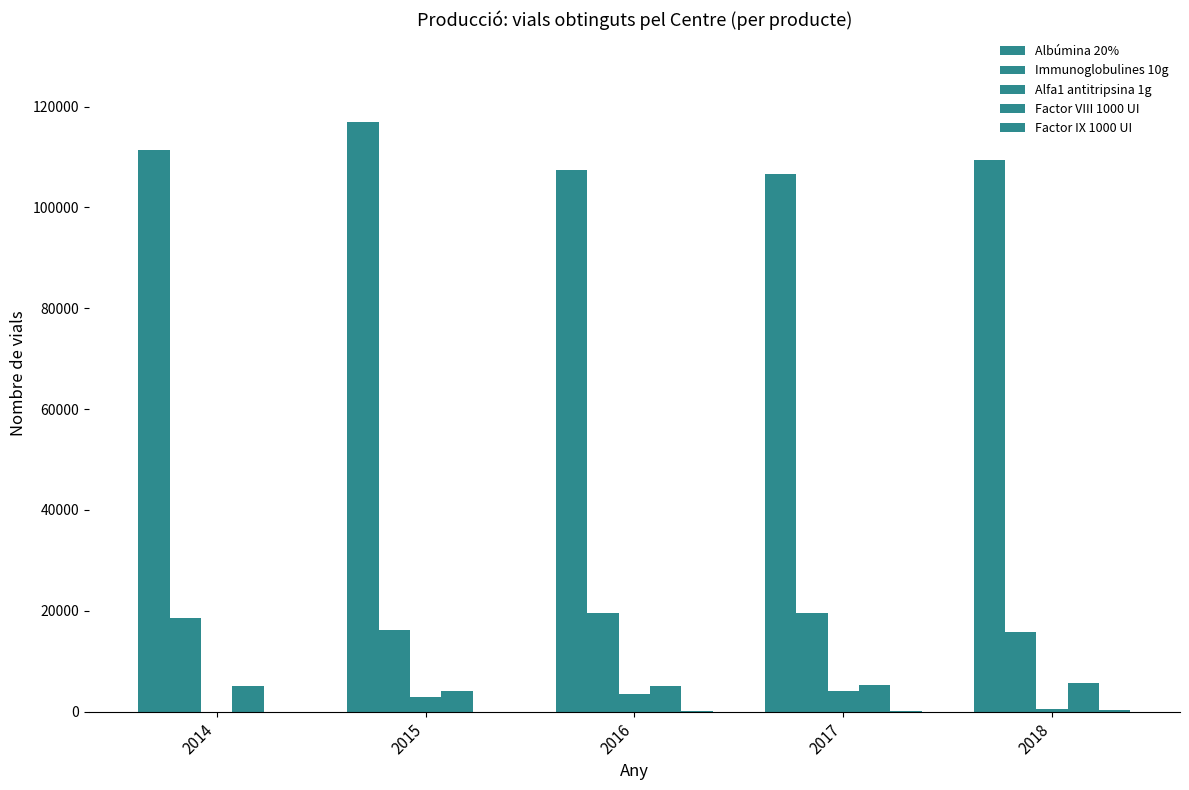

Does the chart contain stacked bars?

No